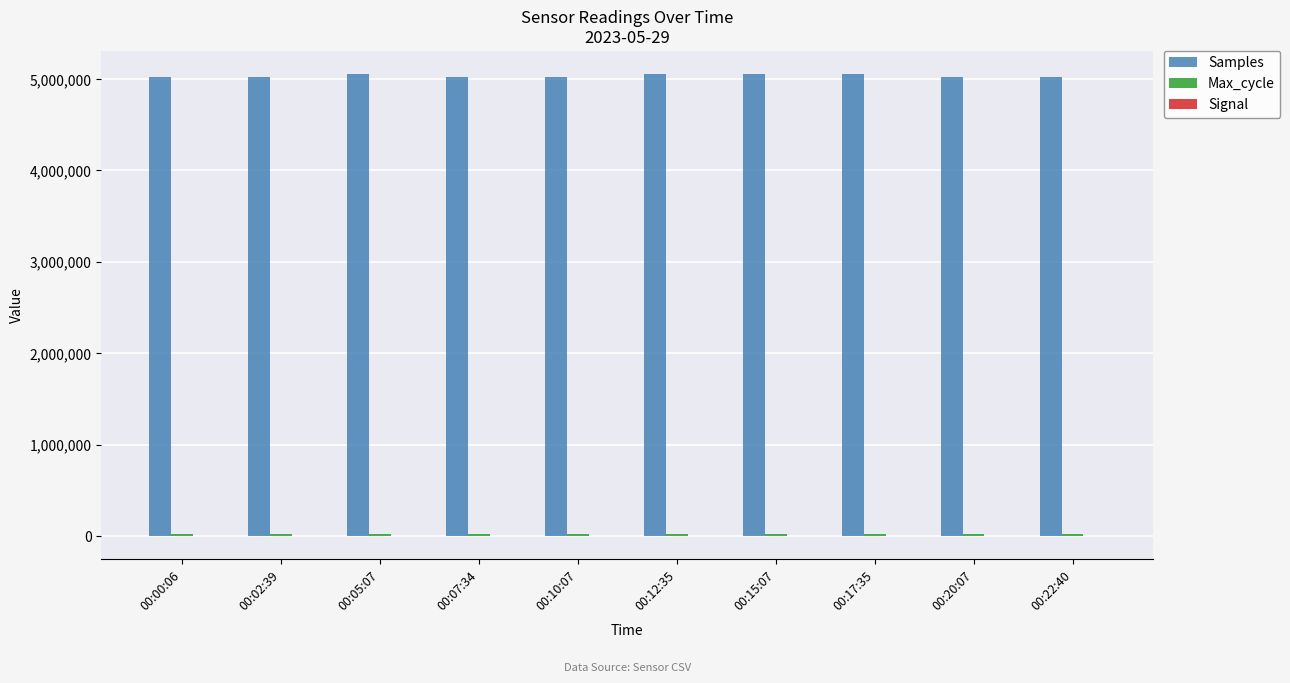

What is the maximum value for Samples?

5058393